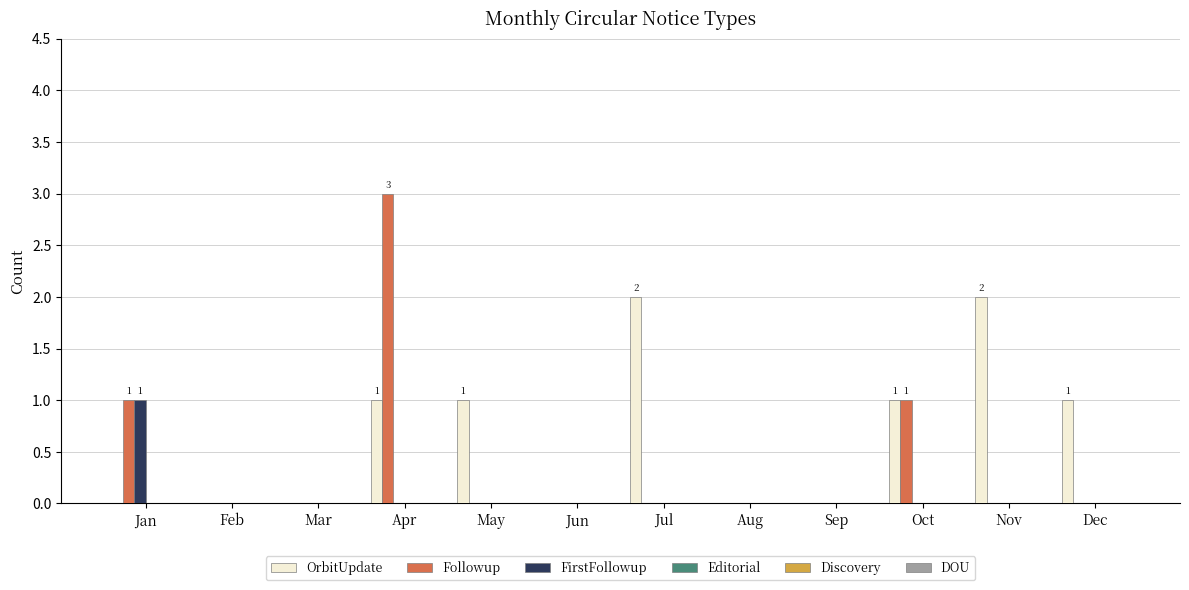

What is the greatest value displayed?

3